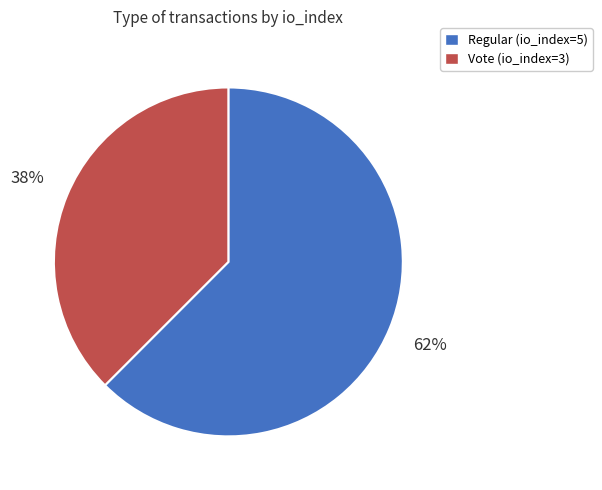

True or false: Regular (io_index=5) accounts for 62% of the total.

True